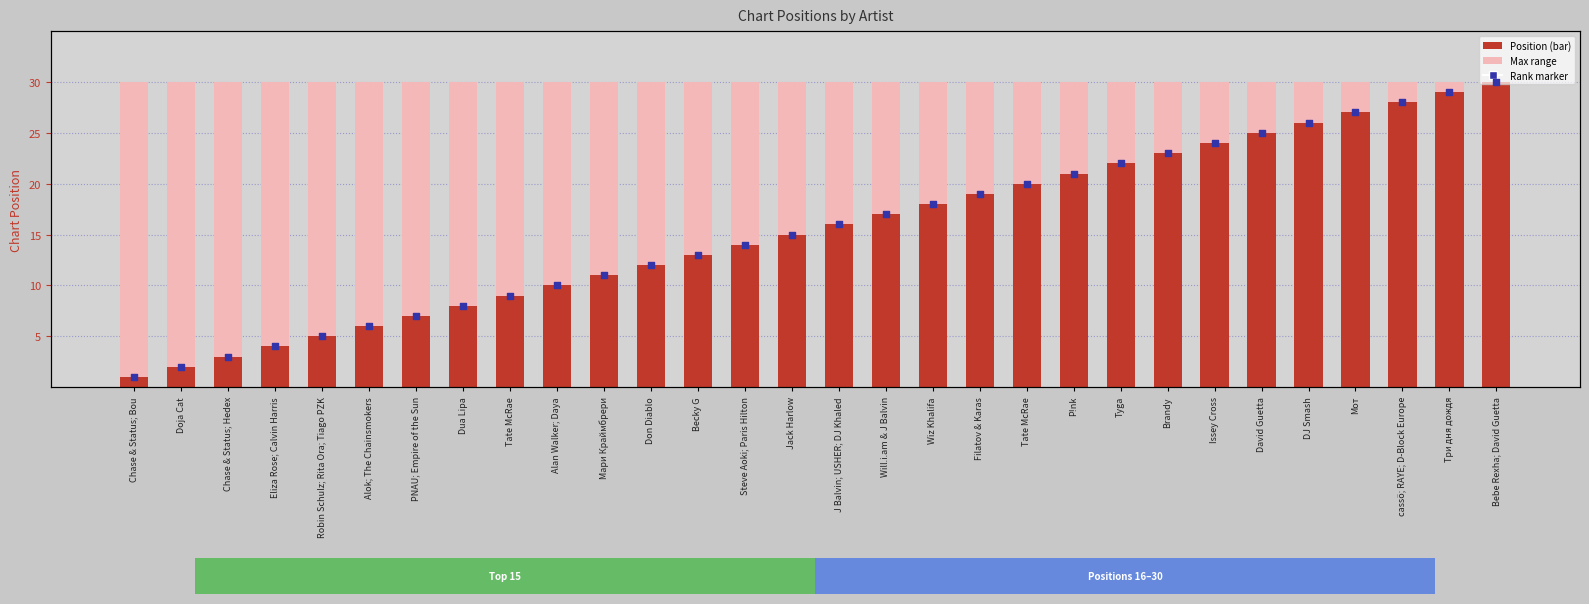

At how many categories does at least one series exceed 28?

2